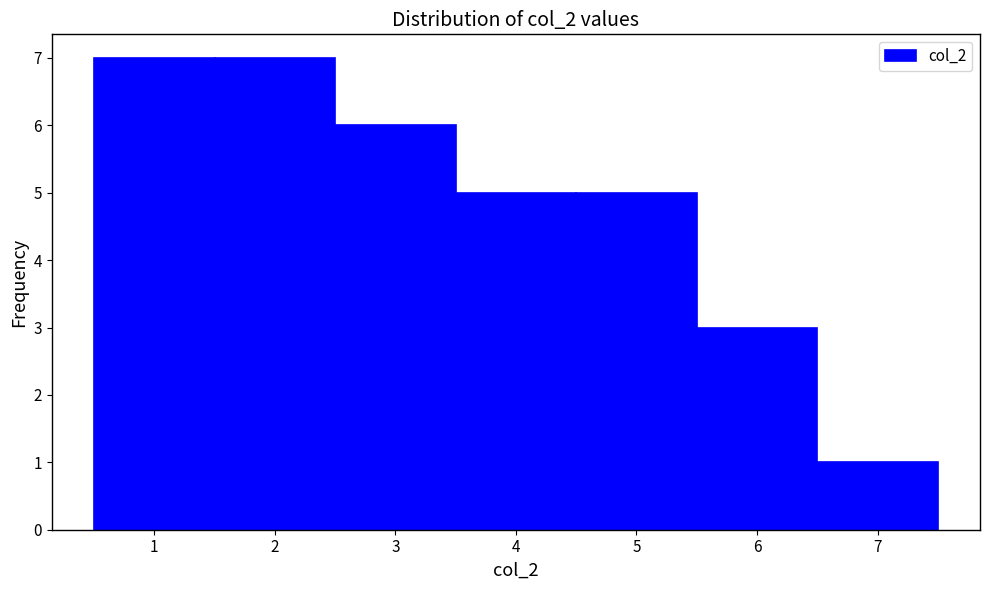

What is the height of the bar covering 4.5 to 5.5 on the x-axis? The values are not printed on the chart, so give them approximately, as read against the axis.

5